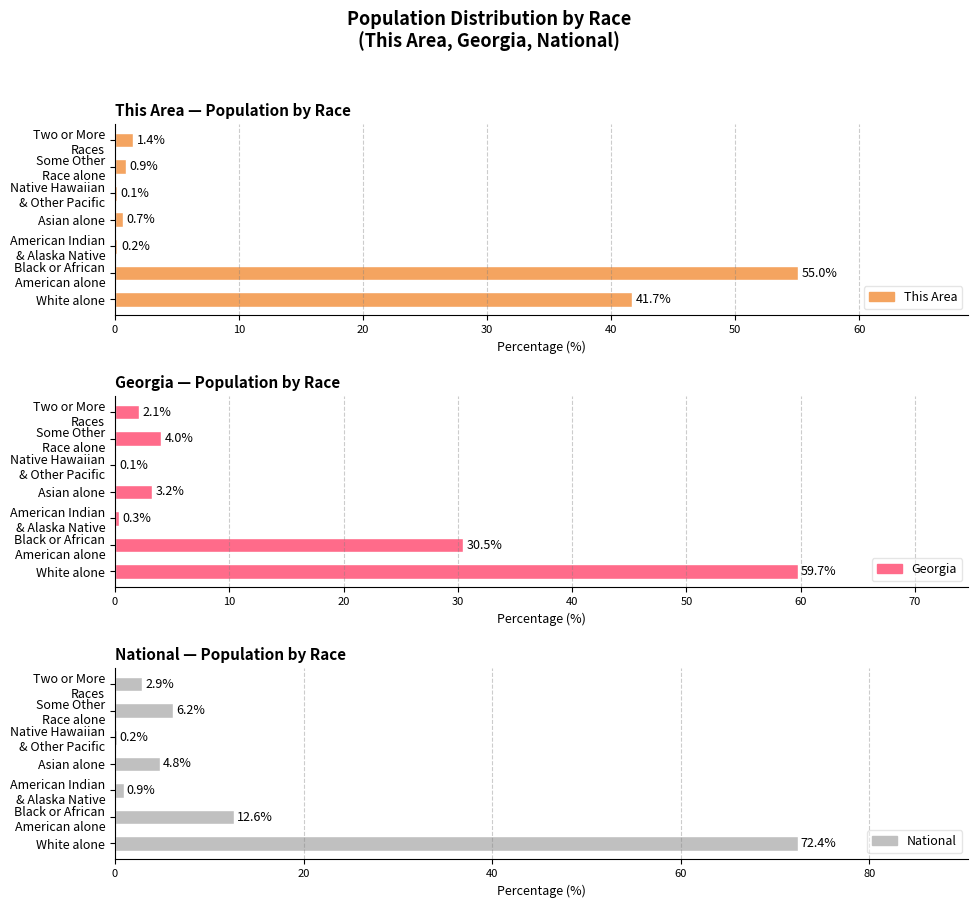

Which series has the widest spread of values?

National